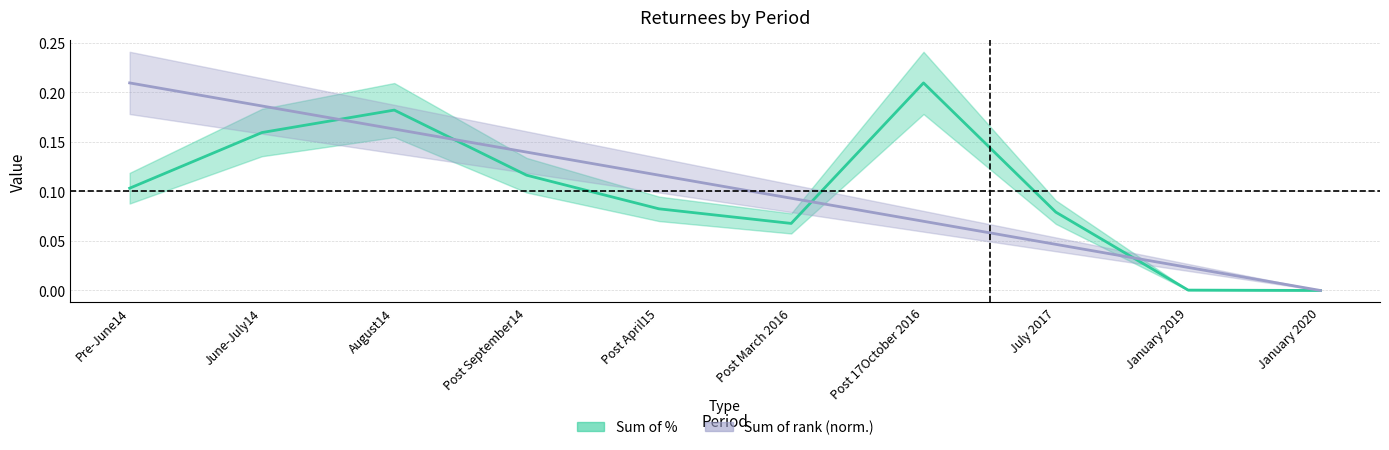

Count the Sum of rank values in the range 0 to 1.

10